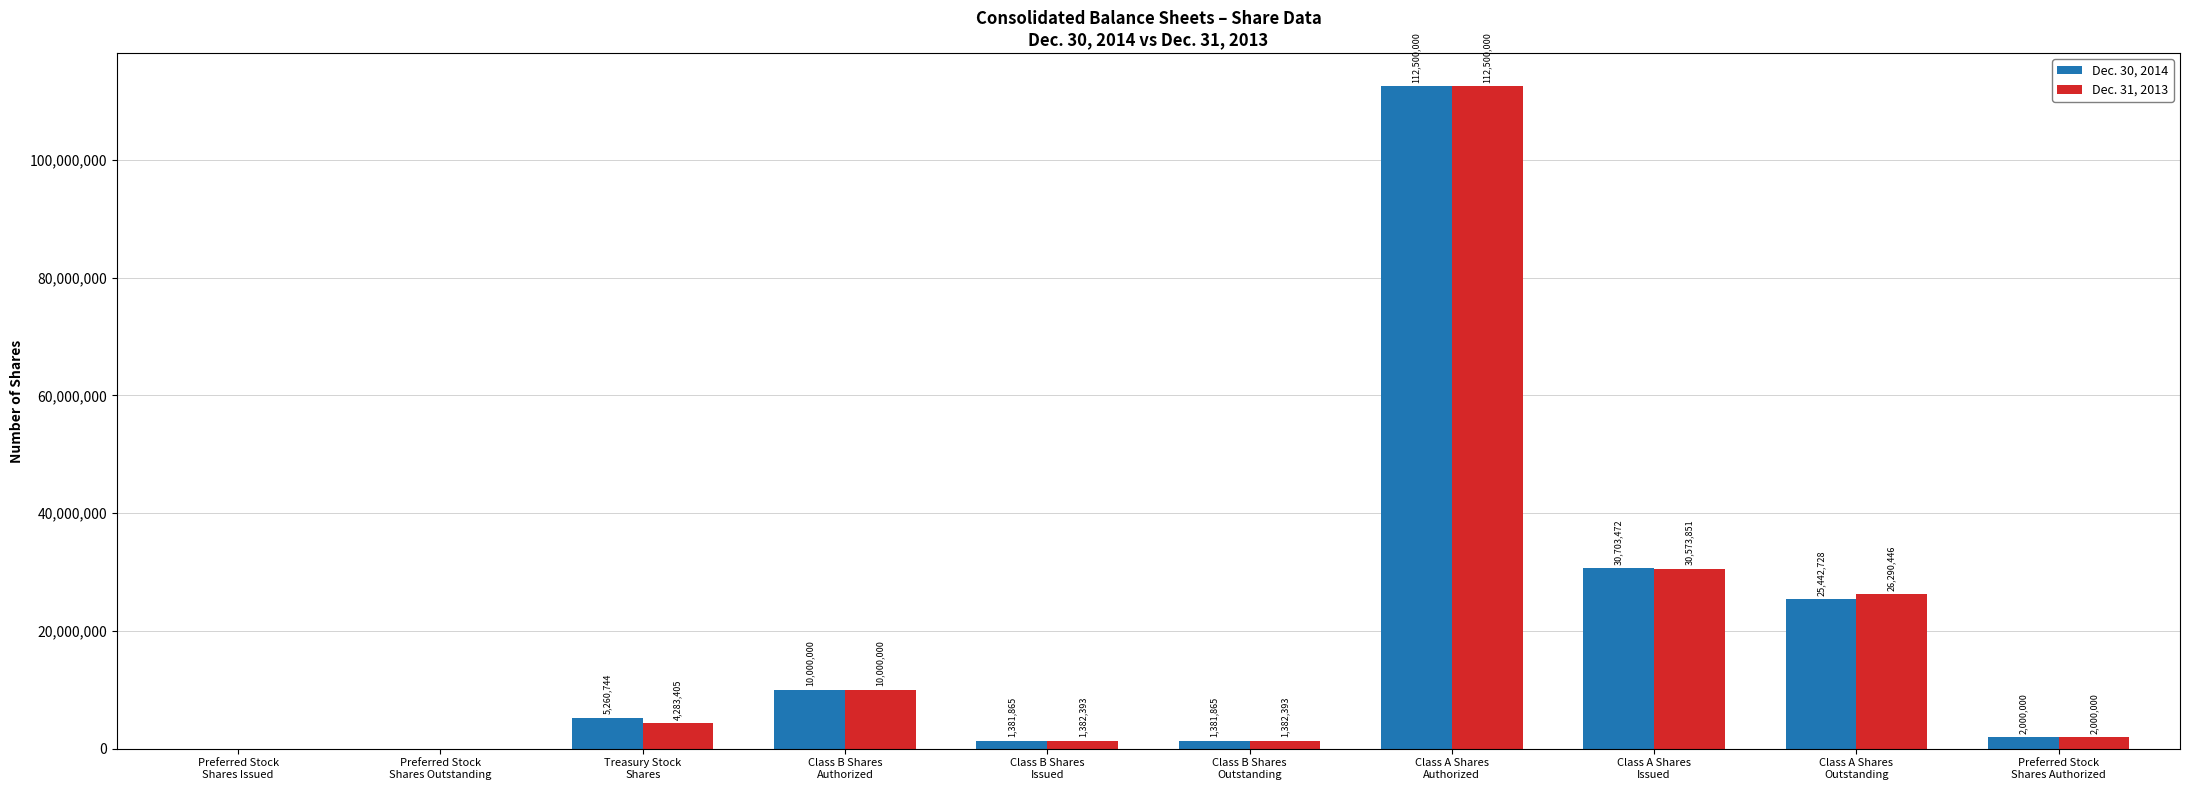

Which series has the largest total across all categories?

Dec. 30, 2014